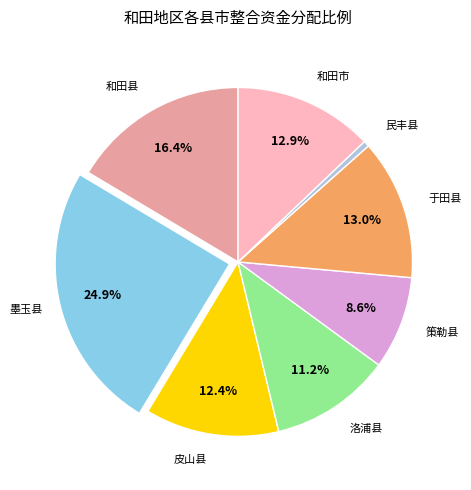

How many segments does this pie chart have?

8